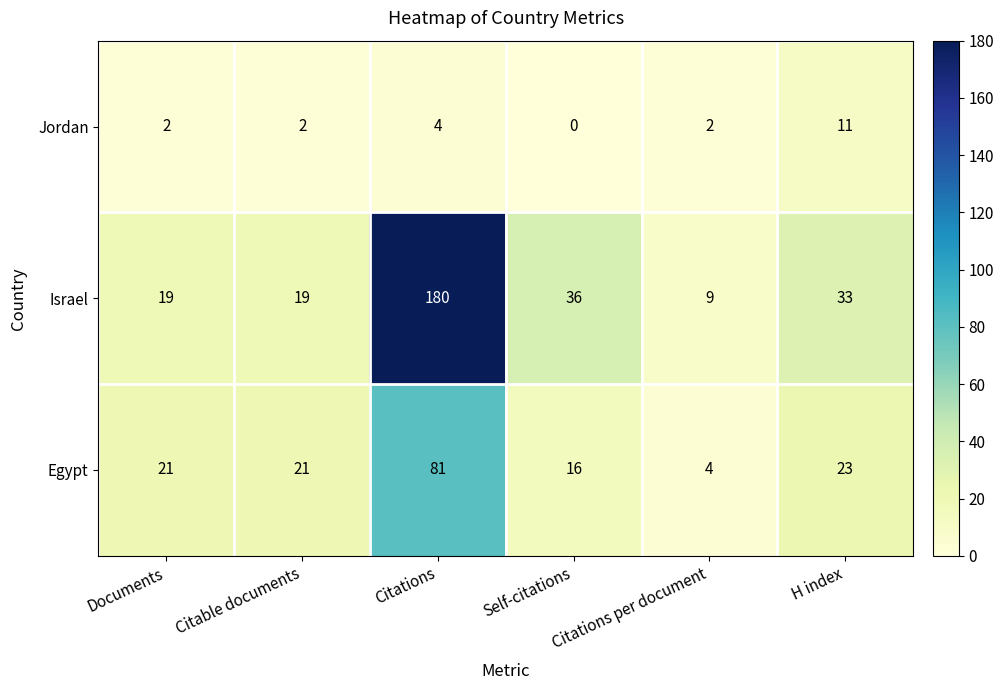

Rank the series by their average value, from lowest to highest.

Jordan, Egypt, Israel